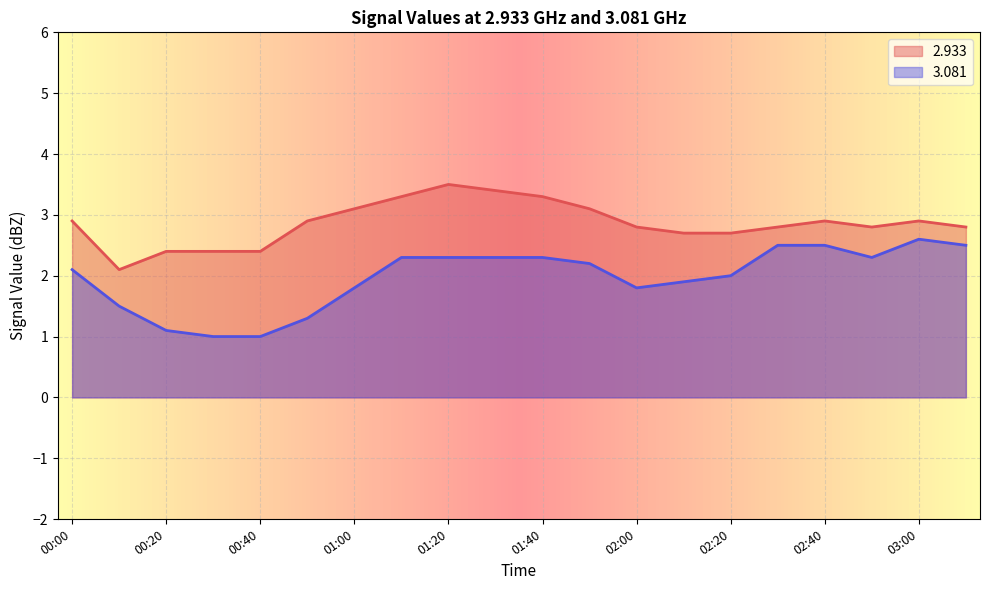

Which series has the widest spread of values?

3.081